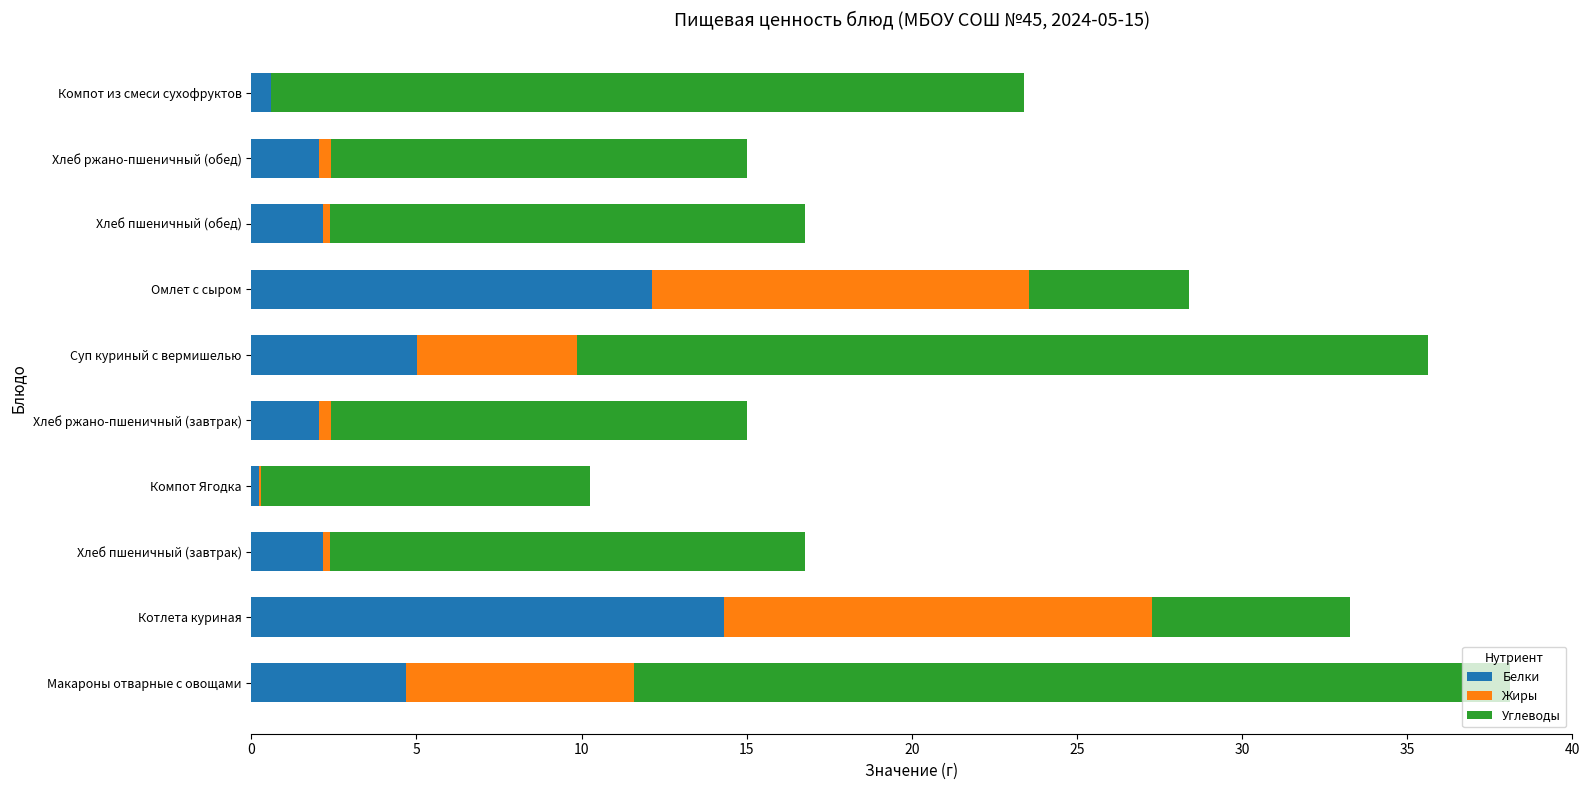

Which category has the highest value in the Белки series?

Котлета куриная